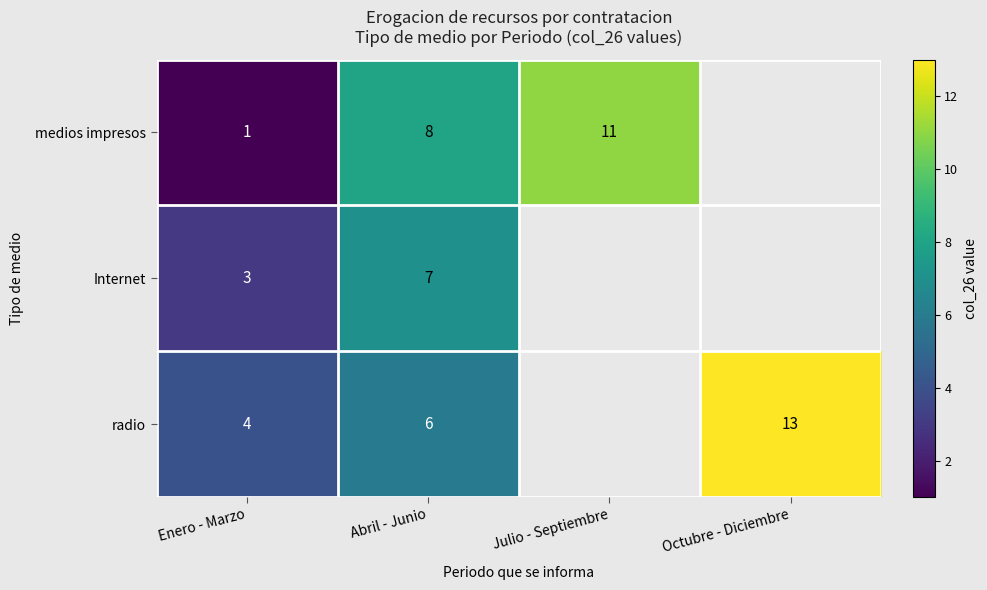

What is the total value across all series at Abril - Junio?

21